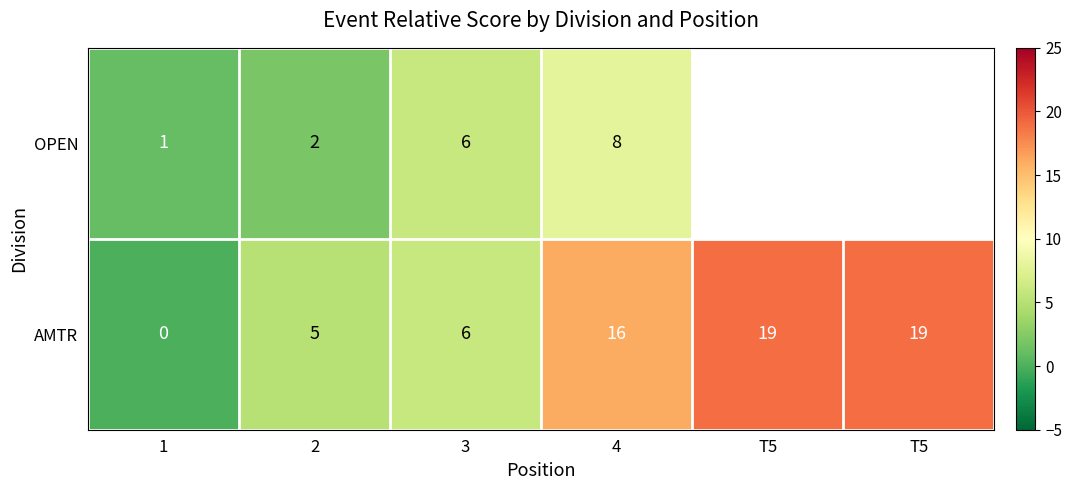

Which category has the highest value across all series?

T5